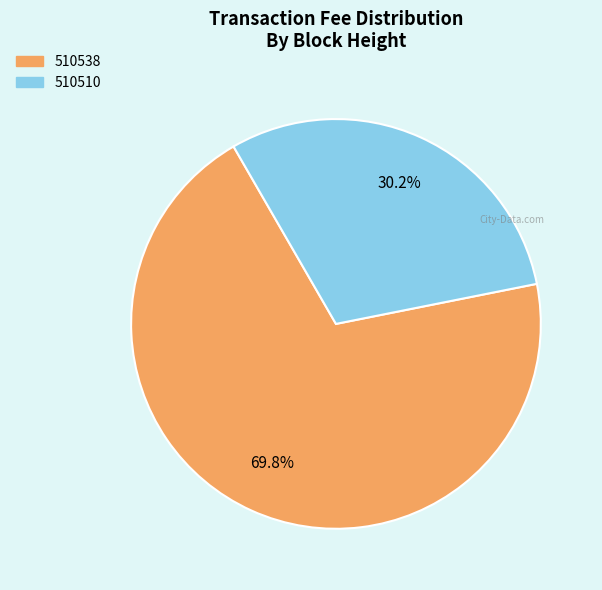

Which category has the biggest portion of the pie?

510538